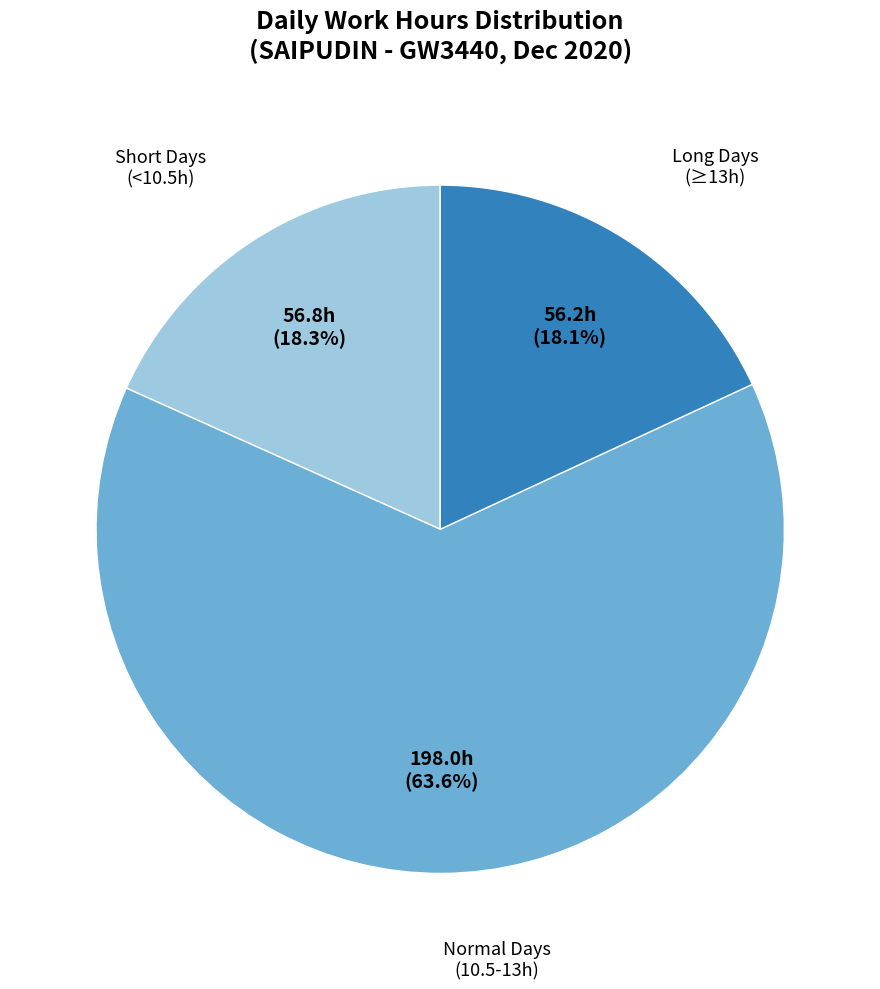

Is there a majority slice in this chart?

Yes